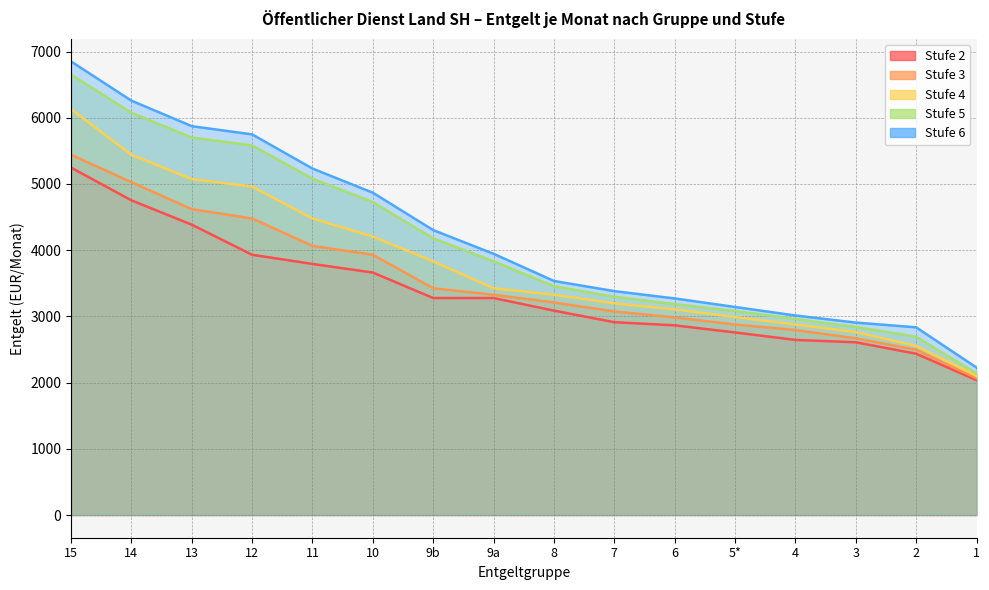

Reading right to left, extract all data points from this chart.

Stufe 2: 1=2037.4	2=2436.3	3=2608.9	4=2644.6	5*=2757.7	6=2864.9	7=2912.5	8=3087.0	9a=3277.3	9b=3277.3	10=3662.2	11=3792.2	12=3930.8	13=4385.3	14=4752.9	15=5247.4
Stufe 3: 1=2067.2	2=2495.8	3=2668.4	4=2793.4	5*=2876.8	6=2983.9	7=3074.8	8=3209.8	9a=3326.4	9b=3424.7	10=3930.8	11=4064.5	12=4478.9	13=4619.2	14=5026.9	15=5441.2
Stufe 4: 1=2102.9	2=2555.3	3=2763.7	4=2876.8	5*=2989.9	6=3105.5	7=3197.5	8=3326.4	9a=3424.7	9b=3831.8	10=4204.8	11=4478.9	12=4960.1	13=5073.7	14=5441.2	15=6129.6
Stufe 5: 1=2138.6	2=2692.2	3=2841.1	4=2960.1	5*=3080.9	6=3185.2	7=3295.8	8=3455.3	9a=3831.8	9b=4178.1	10=4726.1	11=5080.4	12=5581.6	13=5701.9	14=6076.1	15=6650.9
Stufe 6: 1=2227.9	2=2835.1	3=2906.6	4=3013.7	5*=3142.3	6=3271.2	7=3381.7	8=3535.2	9a=3945.5	9b=4303.5	10=4867.9	11=5232.8	12=5749.0	13=5872.9	14=6258.4	15=6850.4